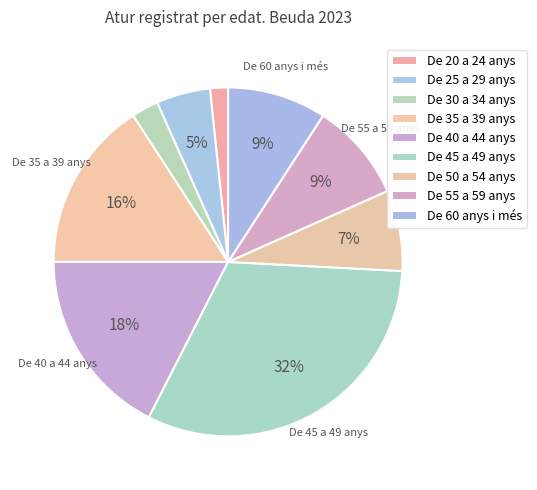

To the nearest percent, what is the difference between the largest and smallest slice percentages?

30%